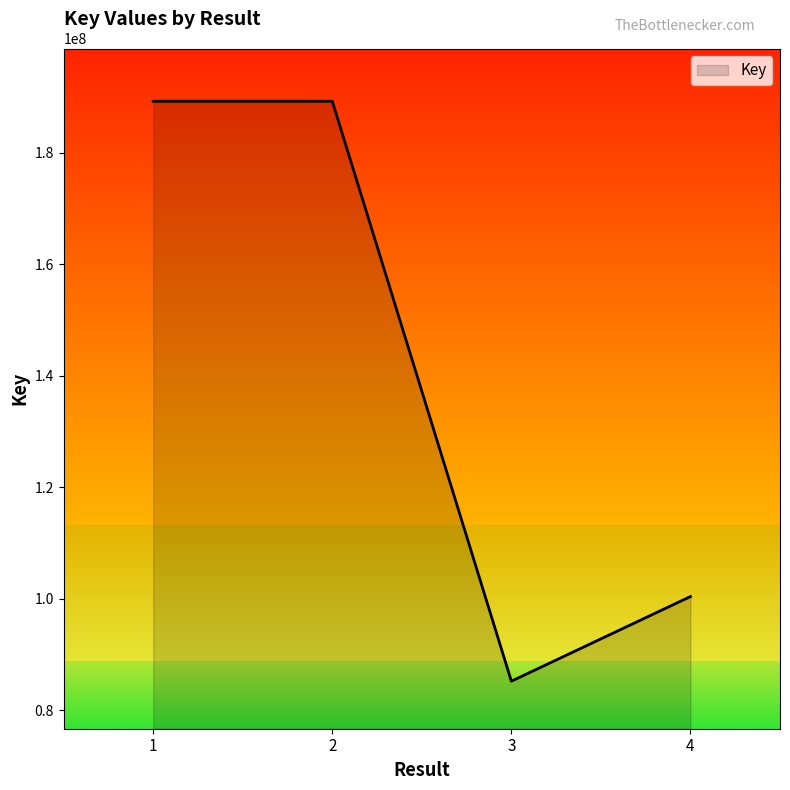

Approximately how many times larger is the value at 3 compared to 1?

0.5